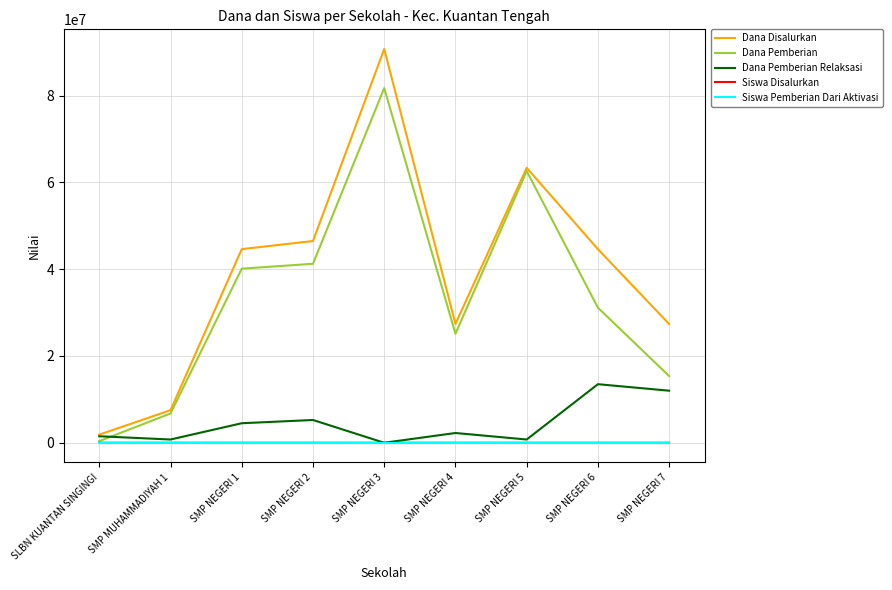

The Dana Pemberian series shows 41250000 at SMP NEGERI 2. True or false?

True